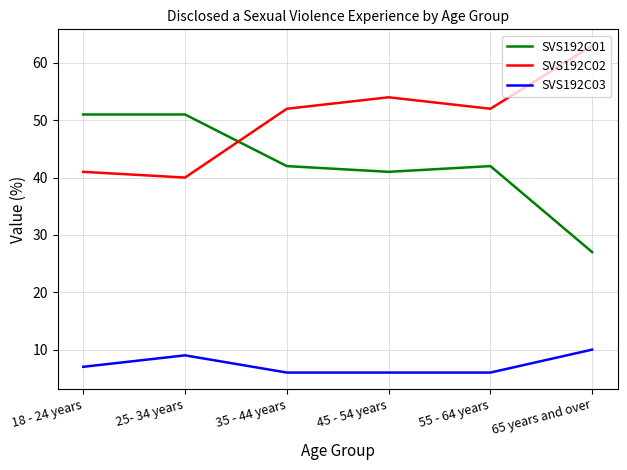

What is the sum of the SVS192C01 values at 18 - 24 years and 35 - 44 years?

93